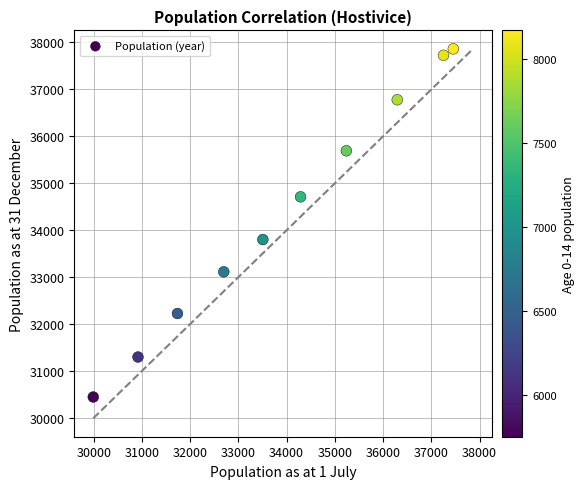

What is the range of X values (max minus min)?

7463